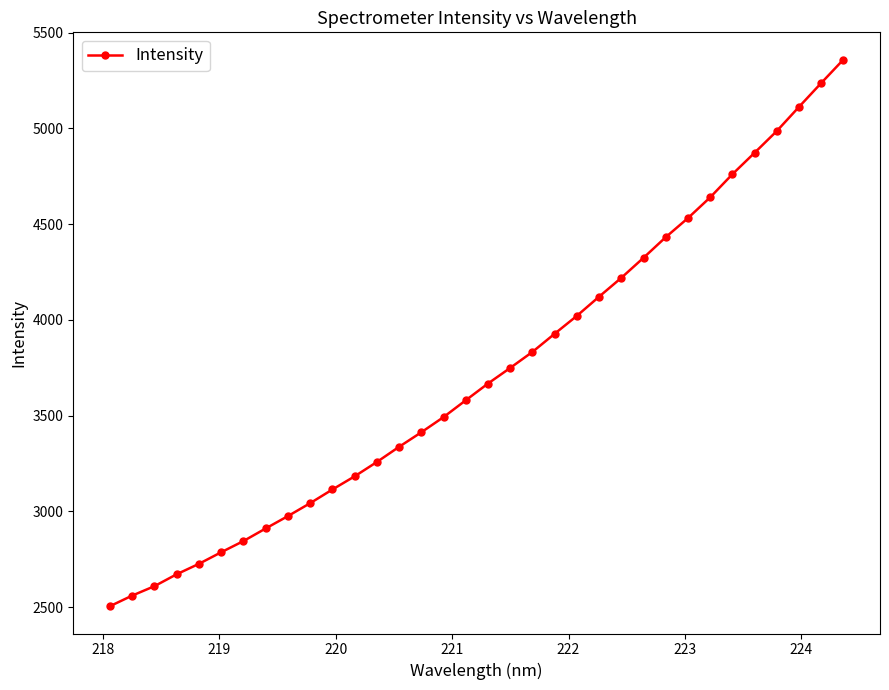

What is the average value?

3730.0